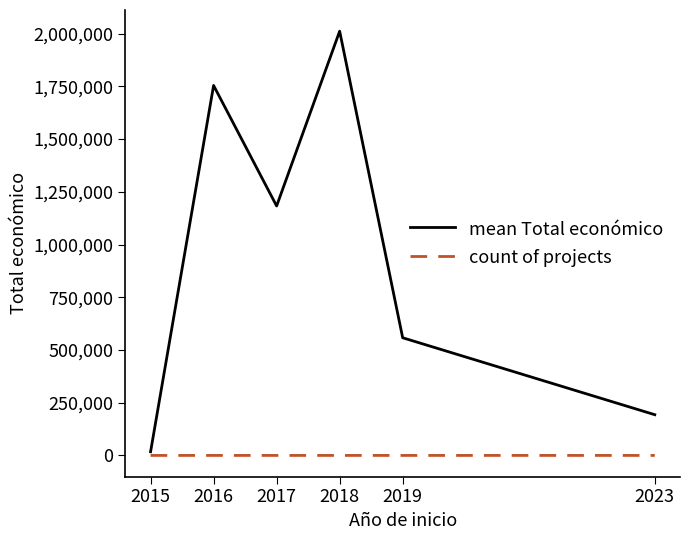

How many lines are shown in the chart?

2